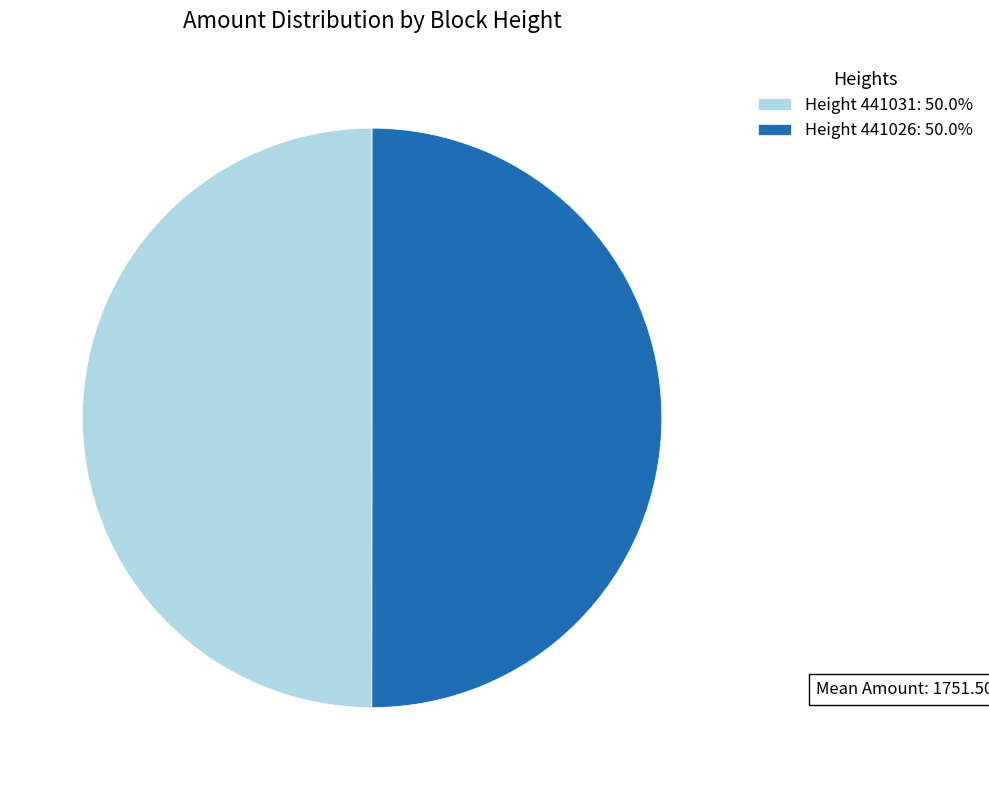

Combined, do Height 441031: 50.0% and Height 441026: 50.0% account for over 50%?

Yes